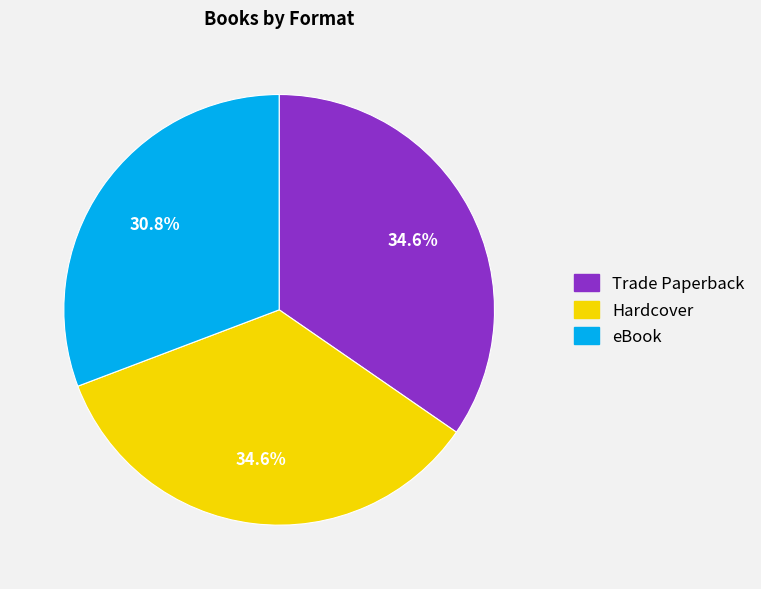

To the nearest percent, what is the difference between the Trade Paperback and eBook slice percentages?

4%